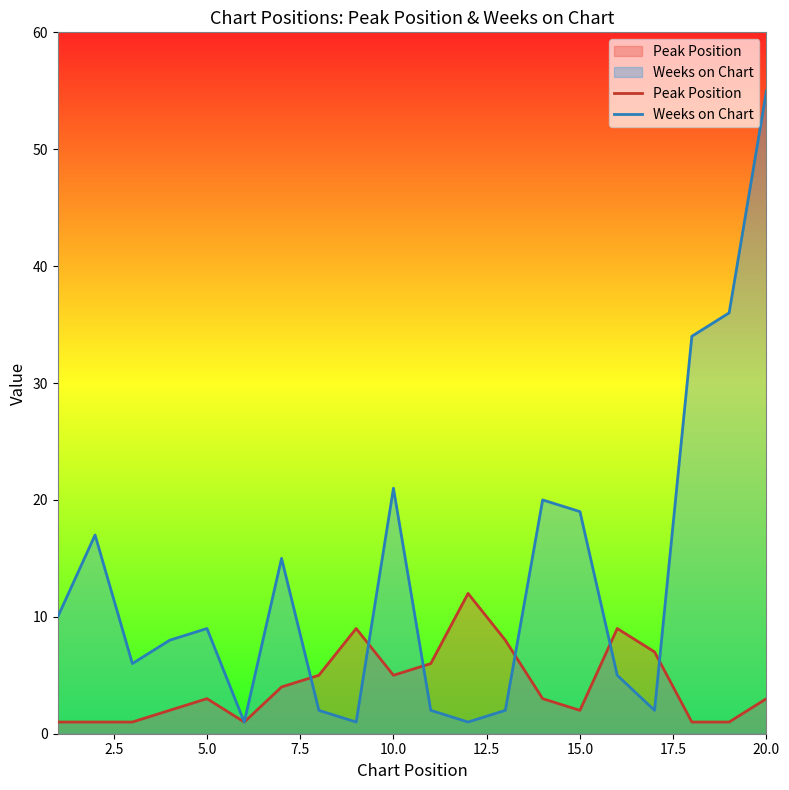

How many intersections are there between Weeks on Chart and Peak Position?

6